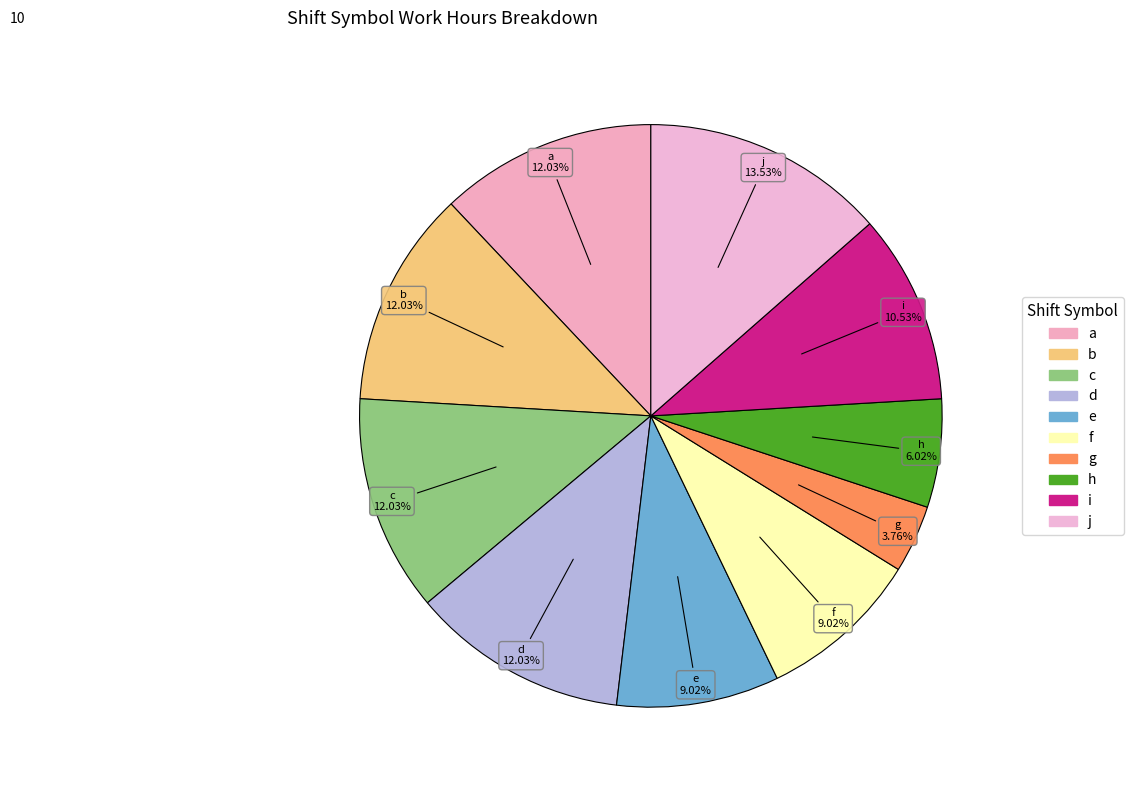

What portion of the pie excludes f?

91.0%